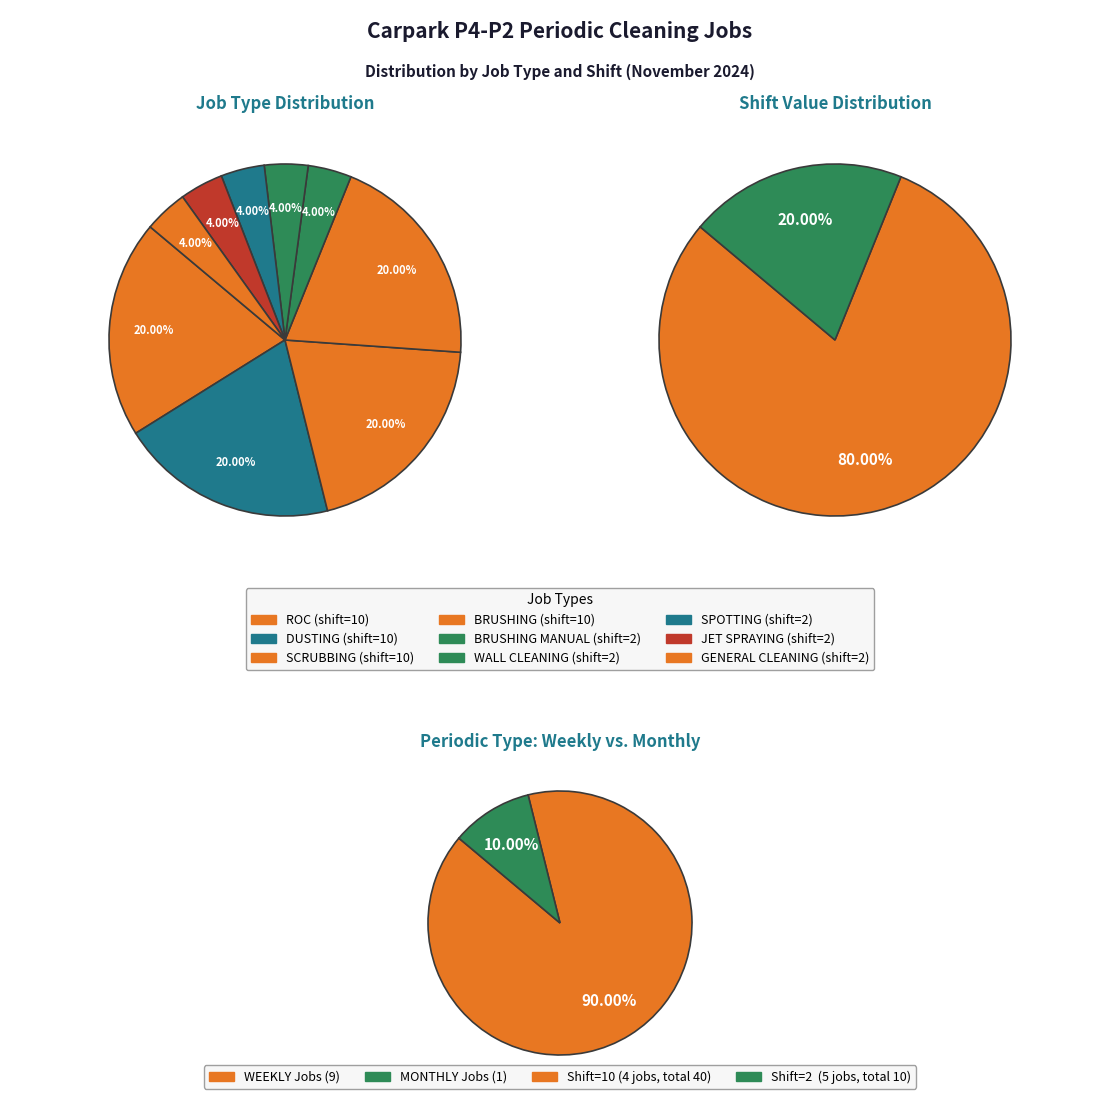

Which has a higher value, BRUSHING MANUAL or ROC?

ROC